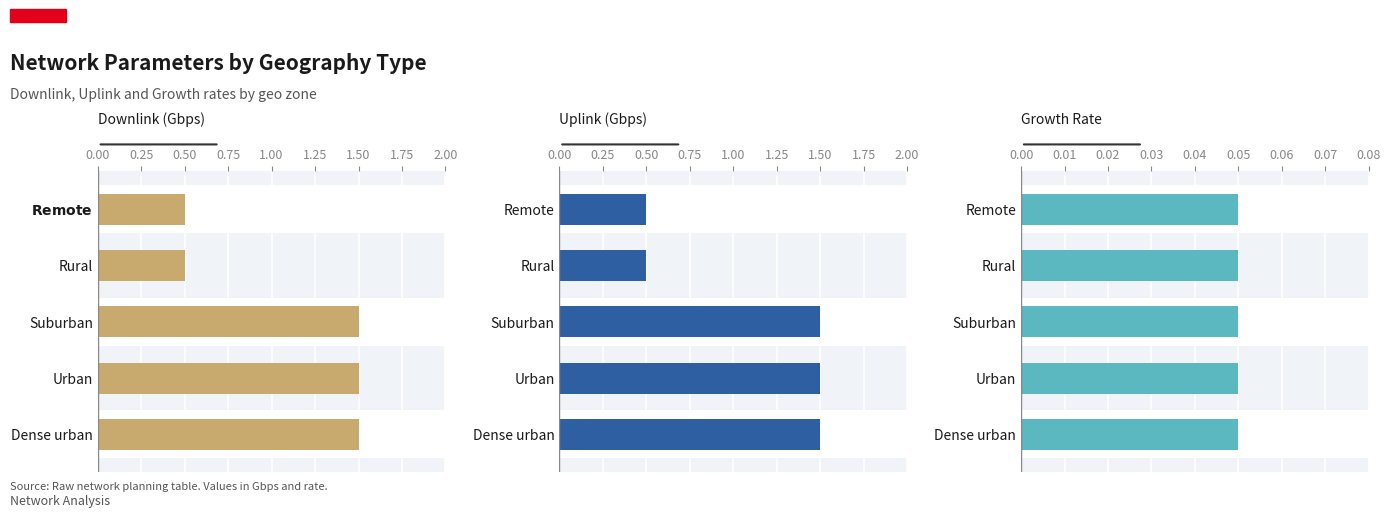

How many data points in DOWNLINK are above 1?

3